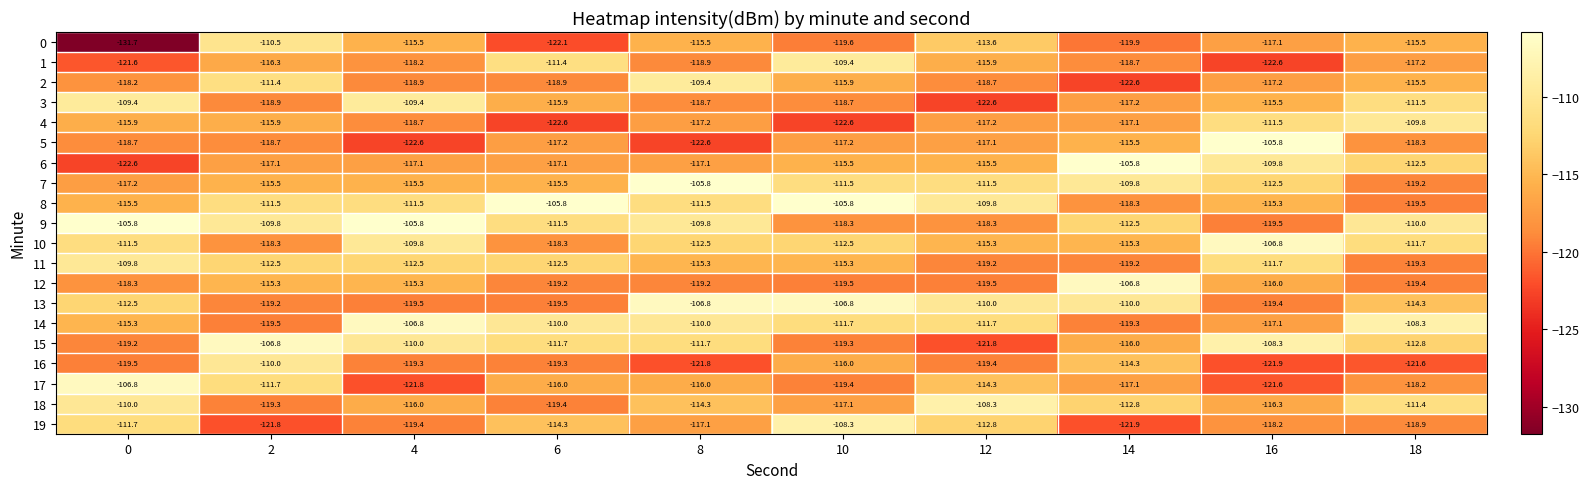

How many categories are shown in the chart?

10